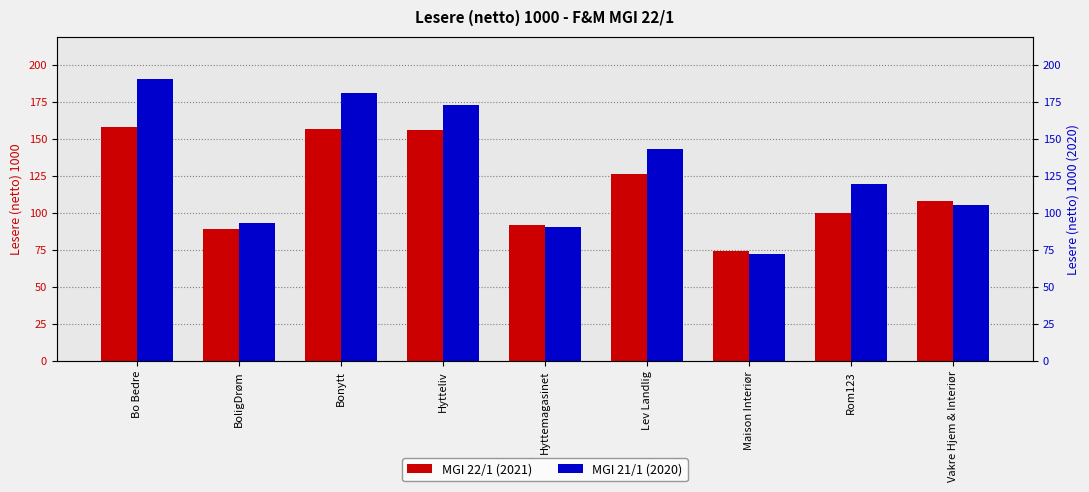

The MGI 21/1 (2020) series shows 180.7 at Bonytt. True or false?

True